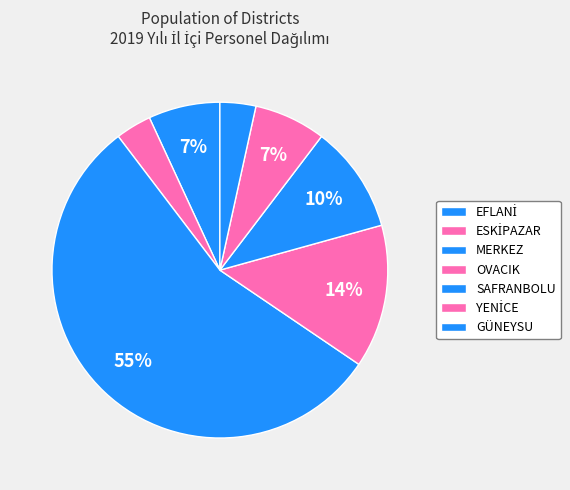

Count the number of slices in the pie.

7